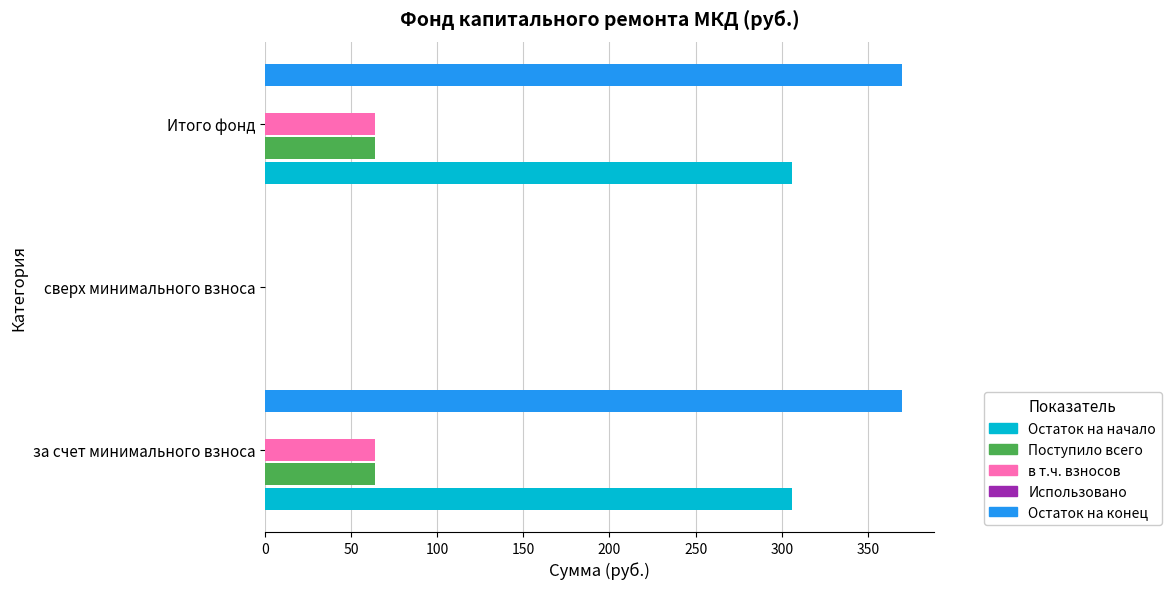

Which series changed the most between за счет минимального взноса and сверх минимального взноса?

Остаток на конец